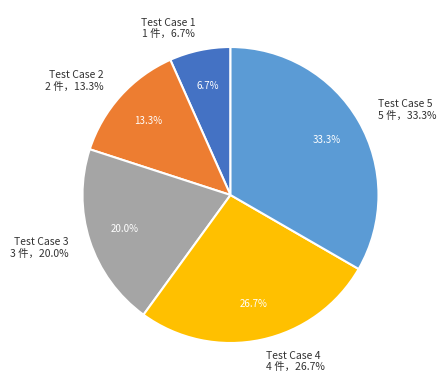

Is there a majority slice in this chart?

No